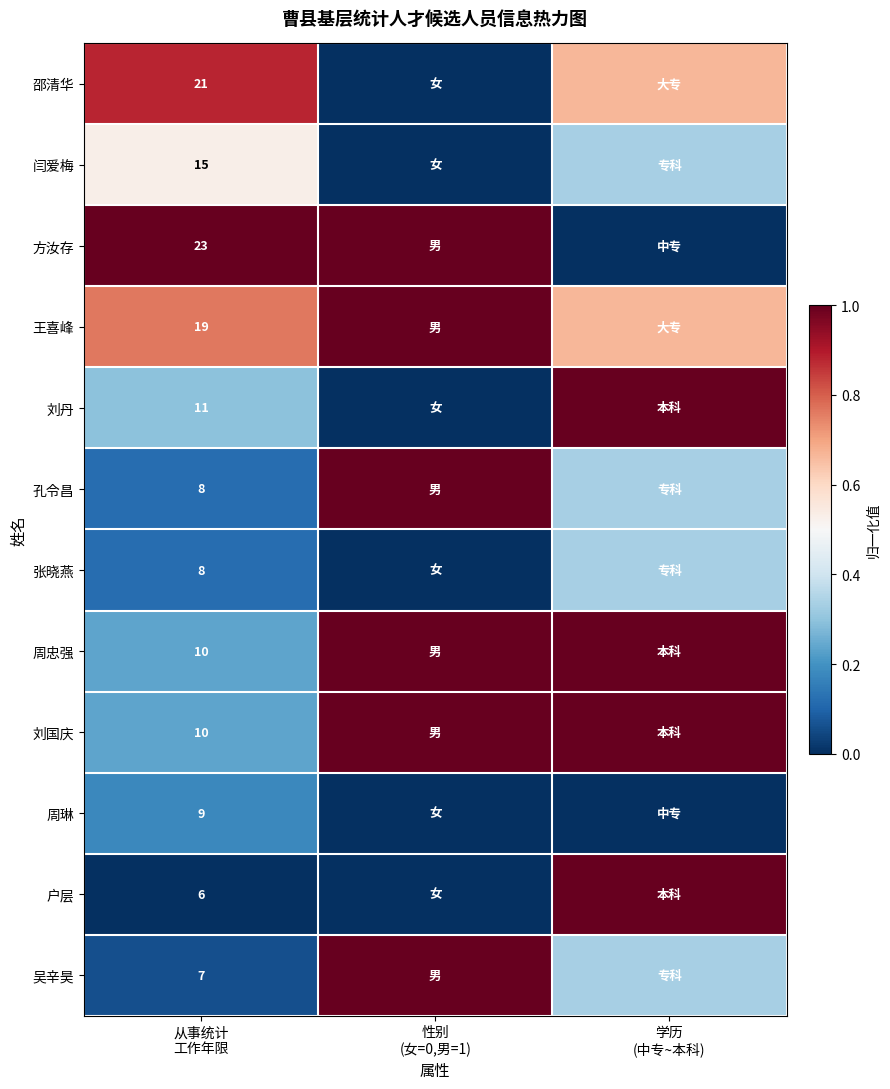

Read the 吴辛昊 value at 学历 (中专~本科).

0.3